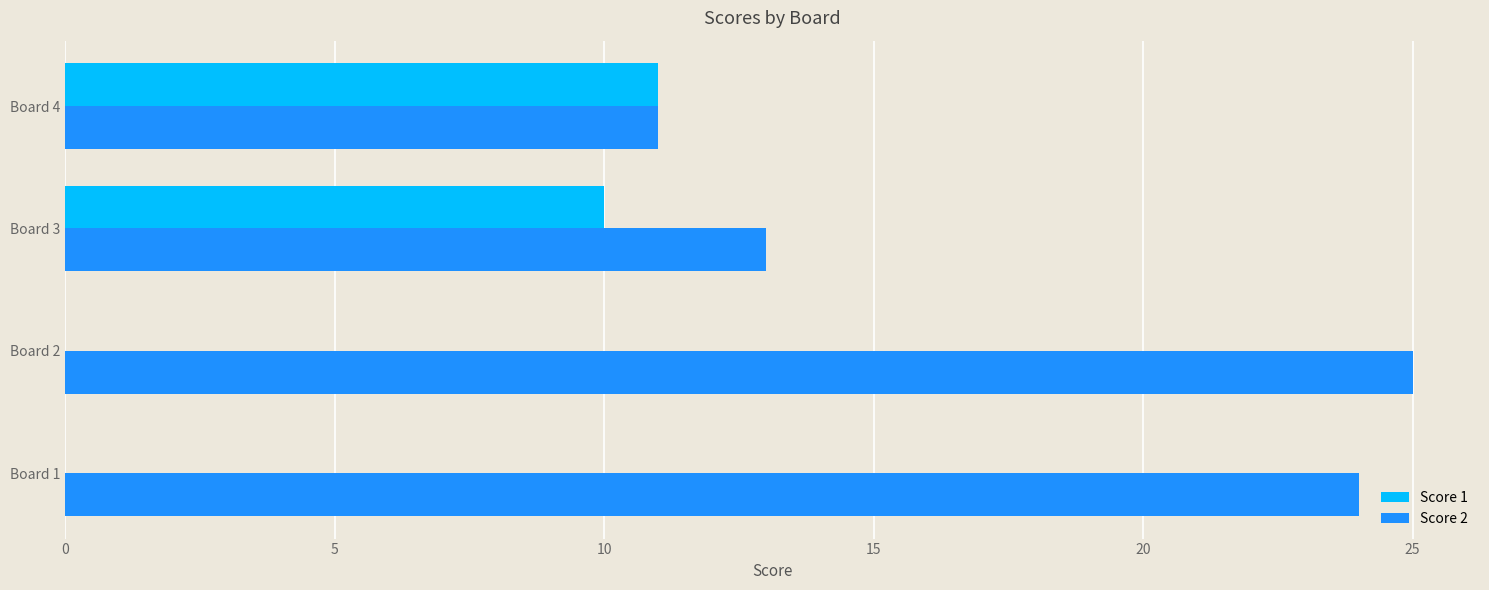

How many categories are shown in the chart?

4